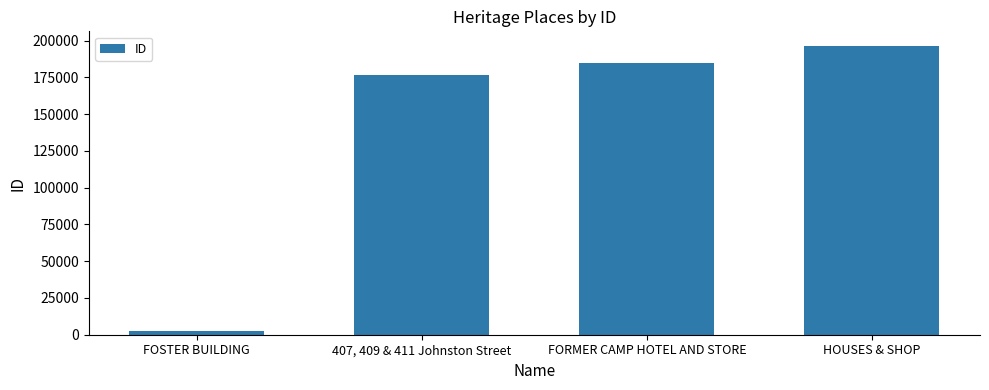

What is the ratio of the value at HOUSES & SHOP to the value at 407, 409 & 411 Johnston Street?

1.1